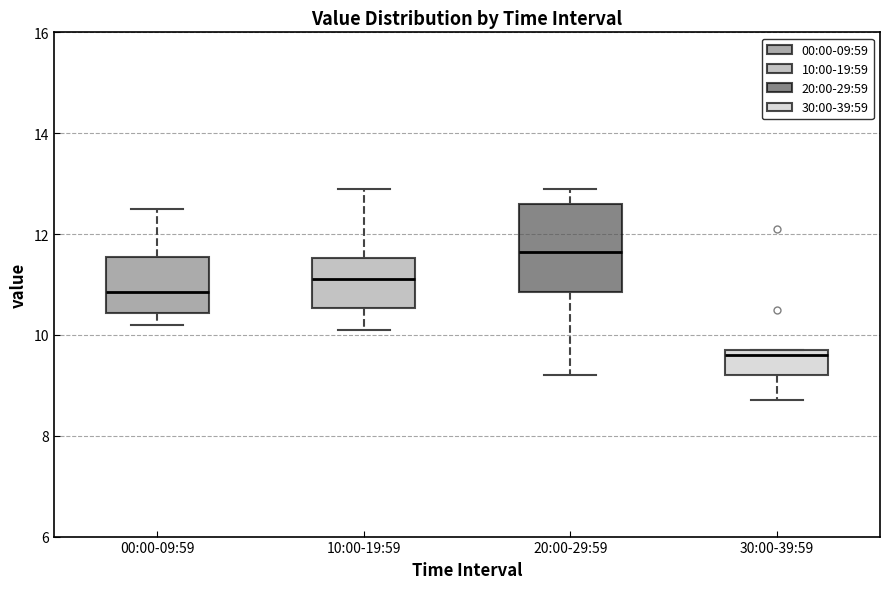

Reading left to right, transcribe this box plot: for each box, give where its median line is, the range the box spans, and where its two whiskers end, as read against the y-axis. The values are not printed on the chart, so give them approximately, as read against the axis.

00:00-09:59: median 10.8, box 10.4 to 11.6, whiskers 10.2 to 12.6
10:00-19:59: median 11.2, box 10.6 to 11.6, whiskers 10.2 to 13.0
20:00-29:59: median 11.6, box 10.8 to 12.6, whiskers 9.2 to 13.0
30:00-39:59: median 9.6, box 9.2 to 9.8, whiskers 8.8 to 9.8